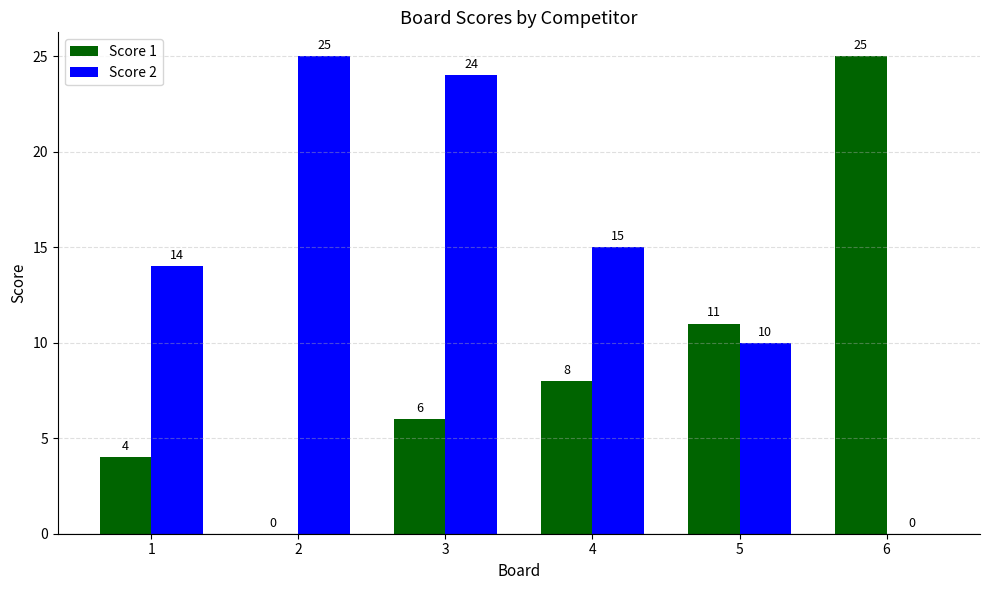

Is the value of Score 2 at 3 greater than the value of Score 1 at 6?

No